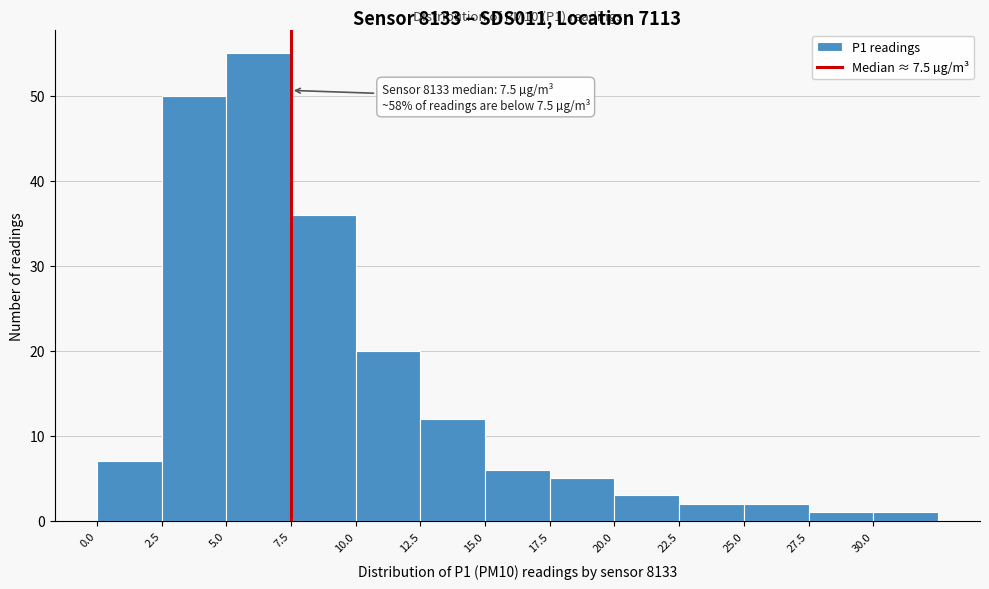

Which range on the x-axis has the tallest bar?

5.0 to 7.5